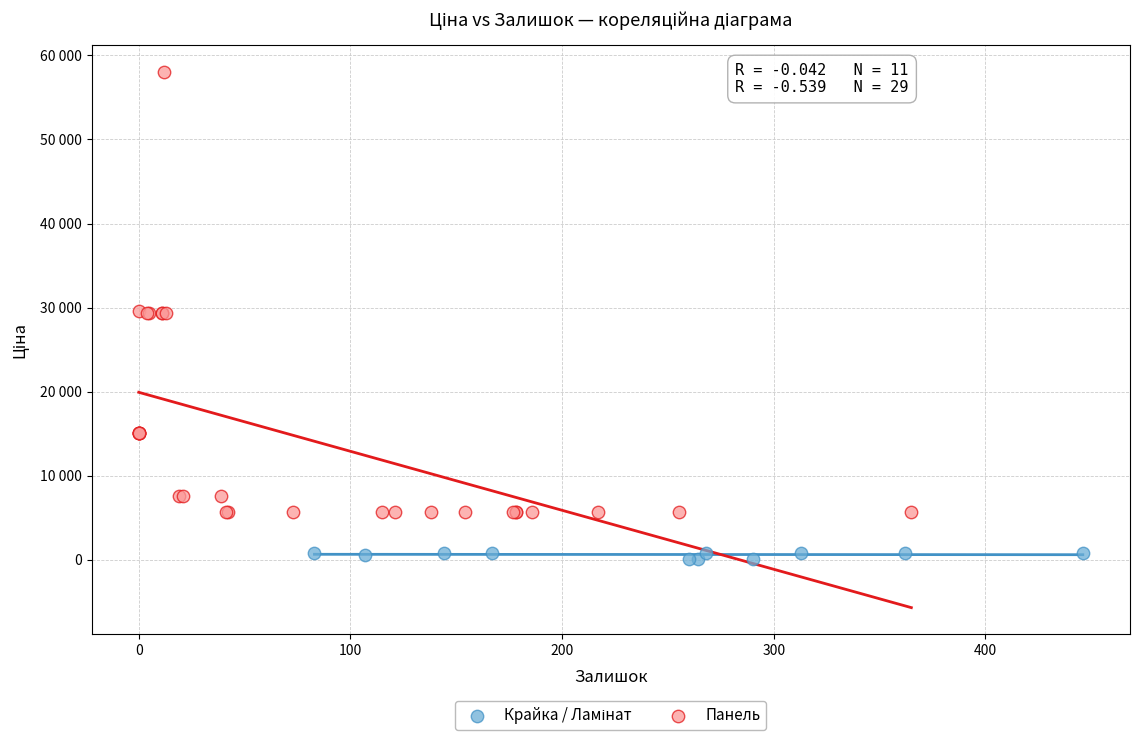

Which series contains the highest Y value?

Панель